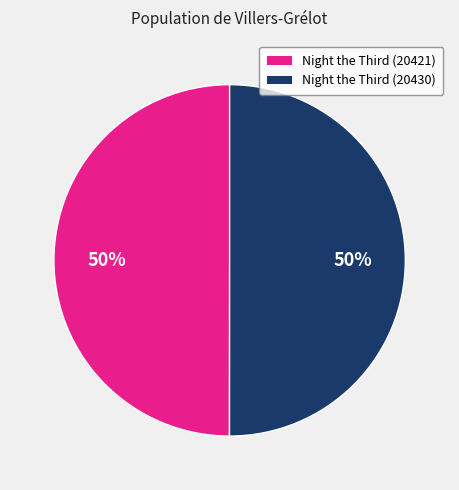

To the nearest percent, what is the average slice percentage?

50%